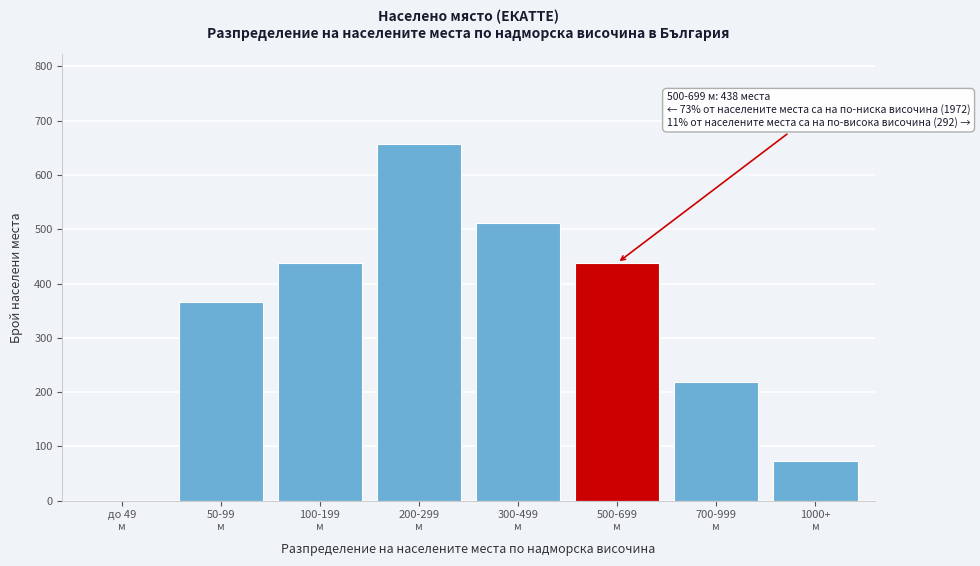

What is the maximum value shown in the chart?

658